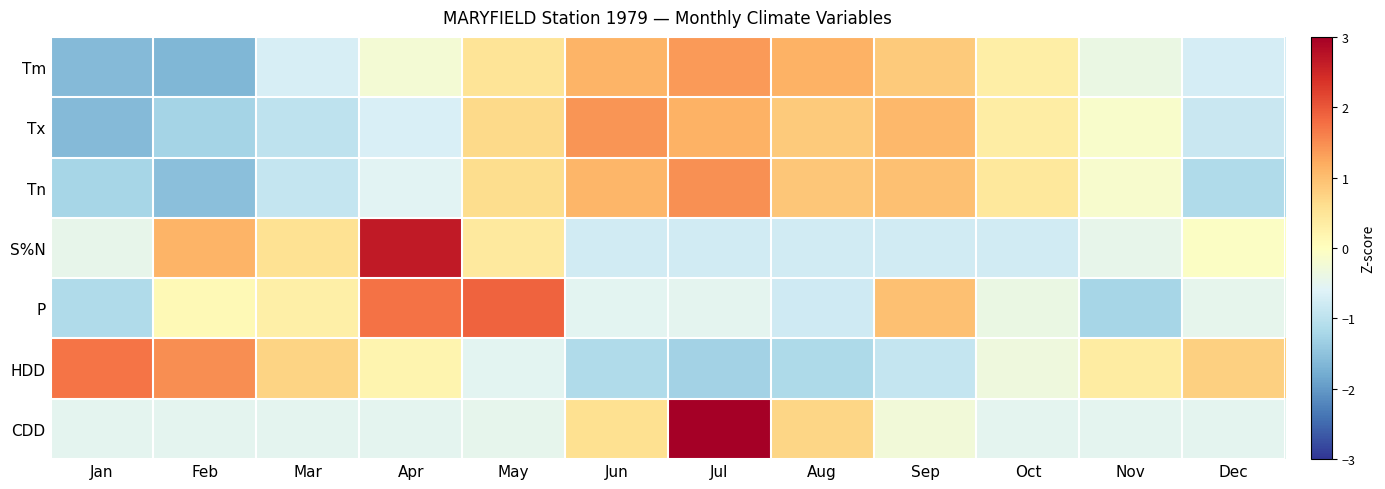

What is the smallest value displayed?

-1.7